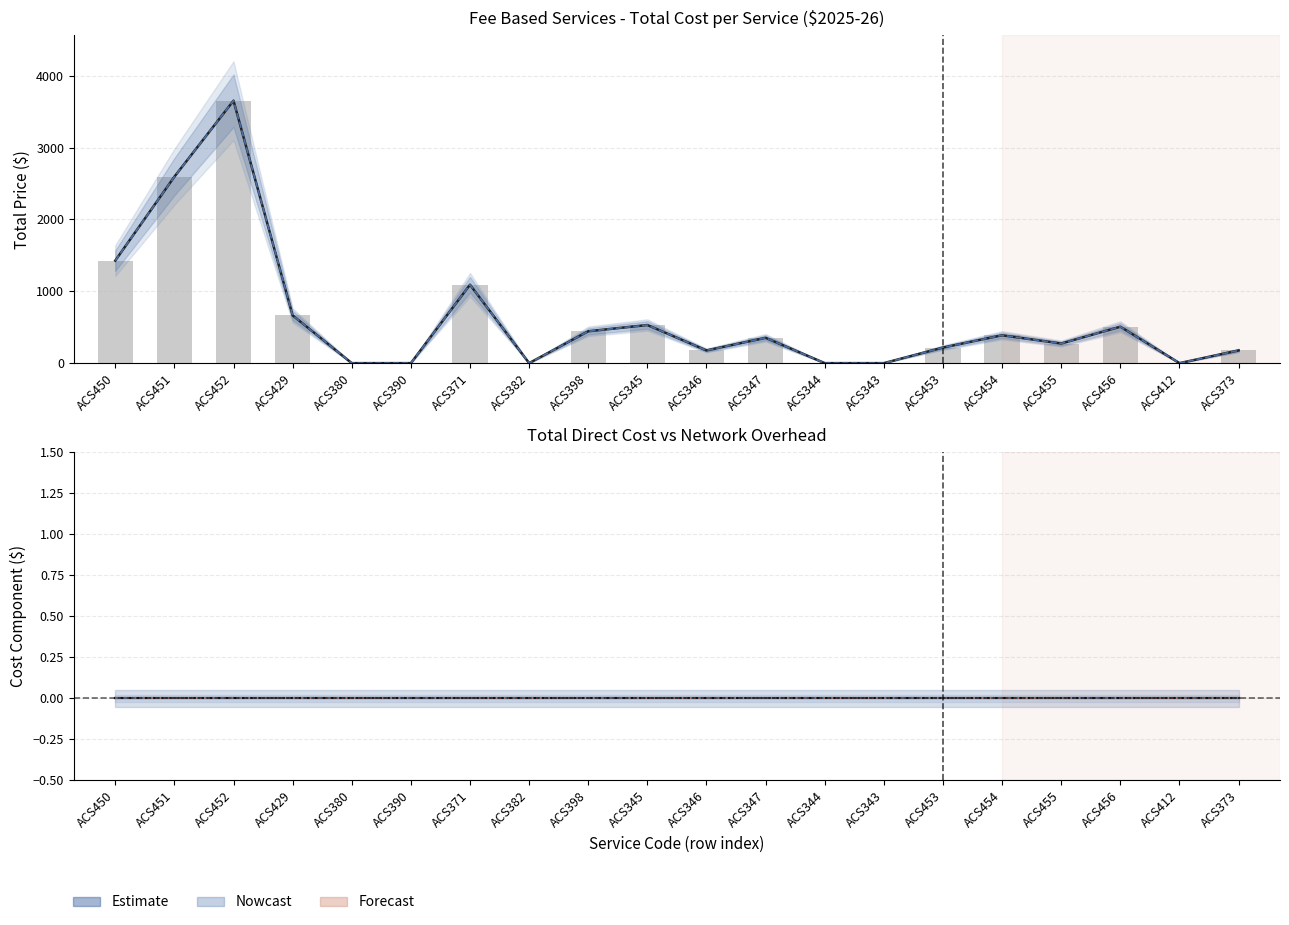

Rank the categories by Contracts value from lowest to highest.

ACS450, ACS451, ACS452, ACS429, ACS380, ACS390, ACS371, ACS382, ACS398, ACS345, ACS346, ACS347, ACS344, ACS343, ACS453, ACS454, ACS455, ACS456, ACS412, ACS373